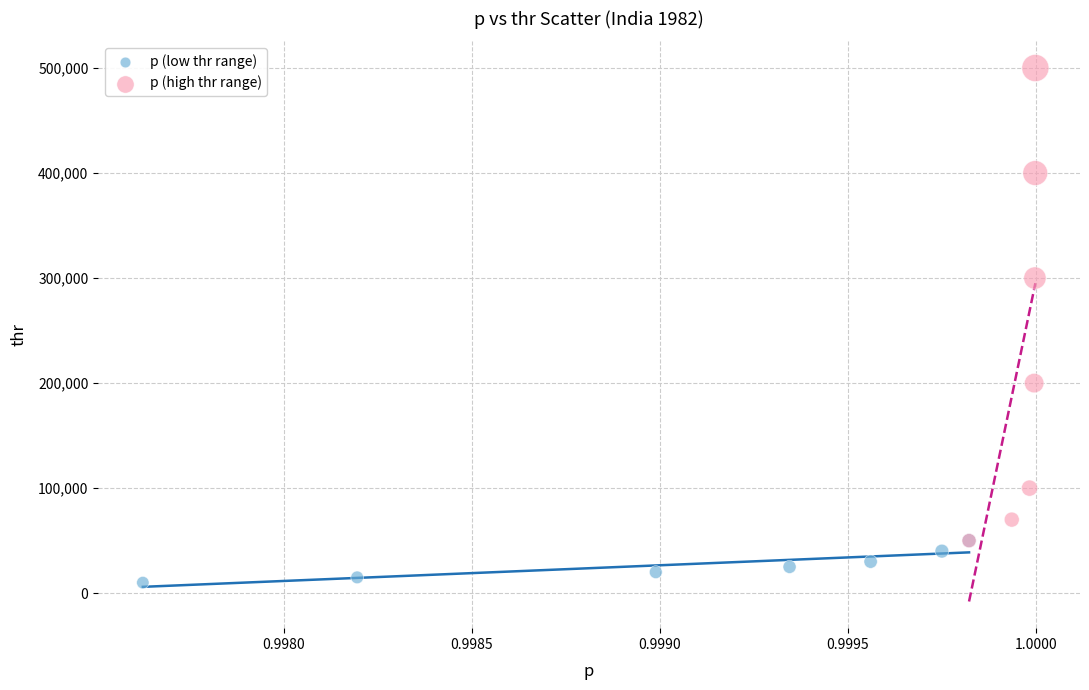

Which series has the widest spread of Y values?

p (high thr range)